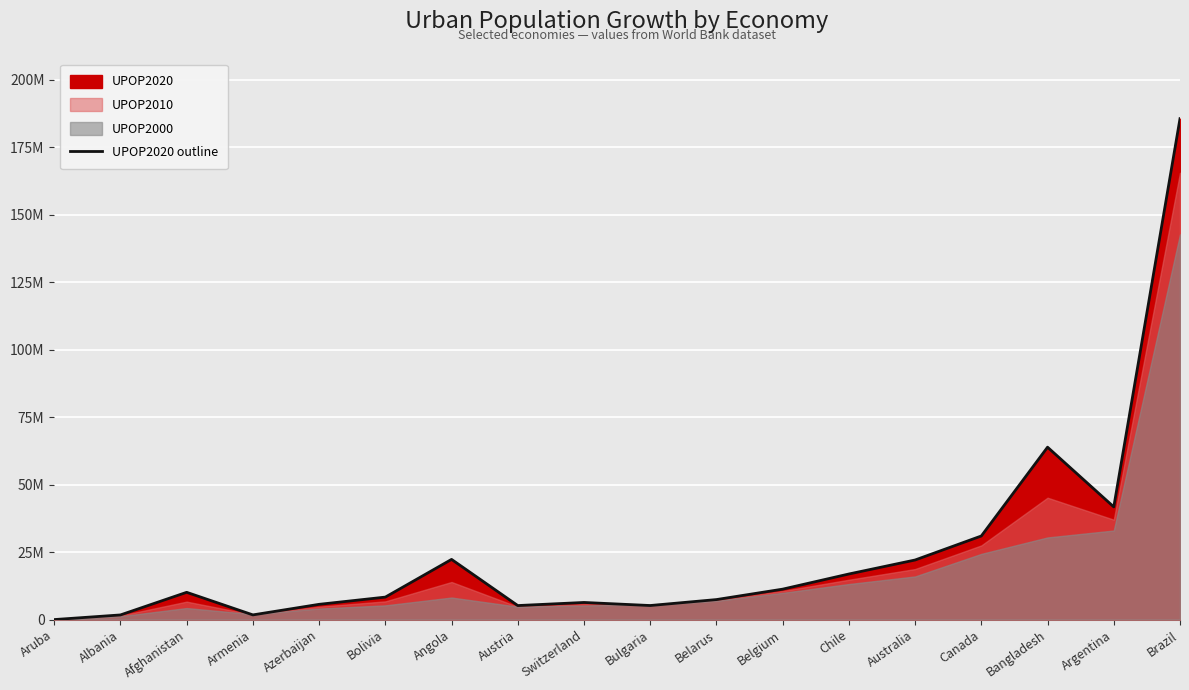

What is the change in value from Chile to Canada?

+14085331